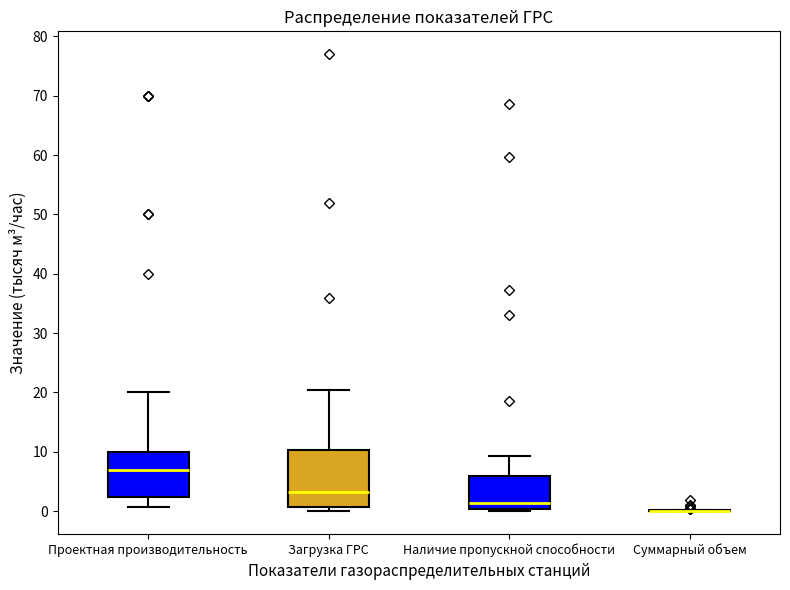

Where does the upper whisker of the box for Проектная производительность end on the y-axis? The values are not printed on the chart, so give them approximately, as read against the axis.

20